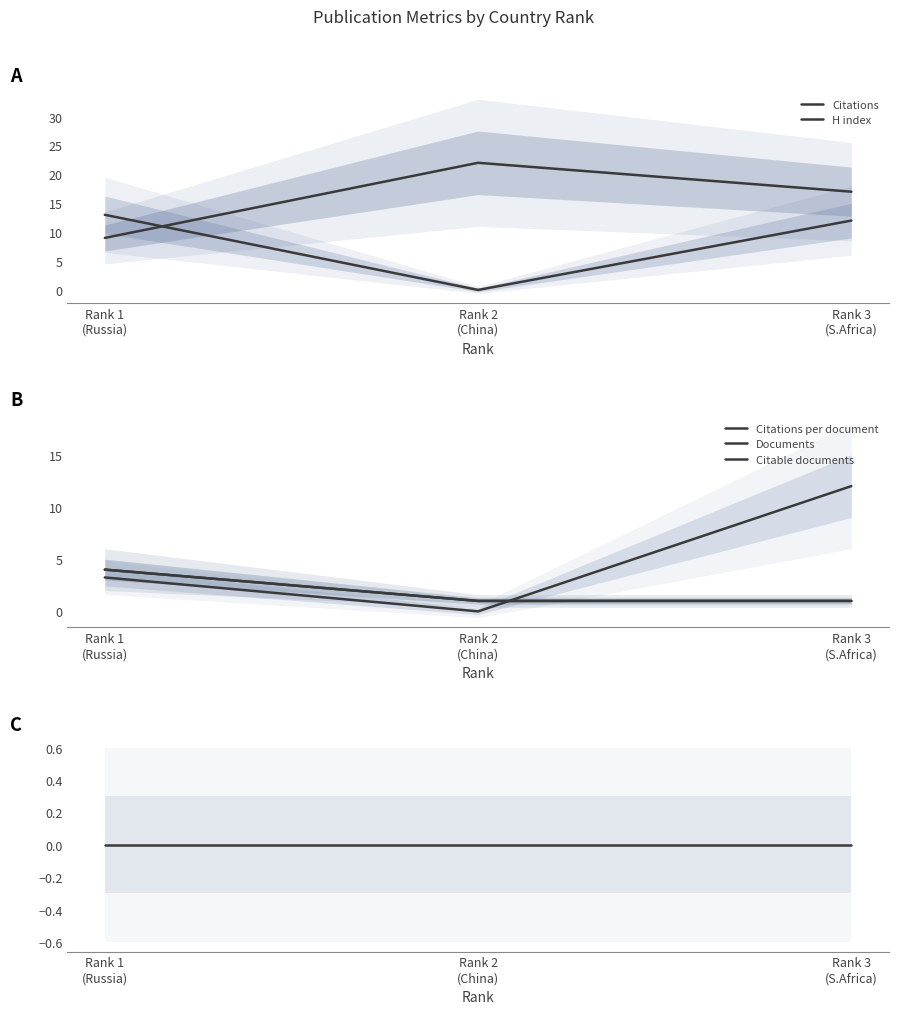

Which series changed the most between Rank 1
(Russia) and Rank 3
(S.Africa)?

Citations per document